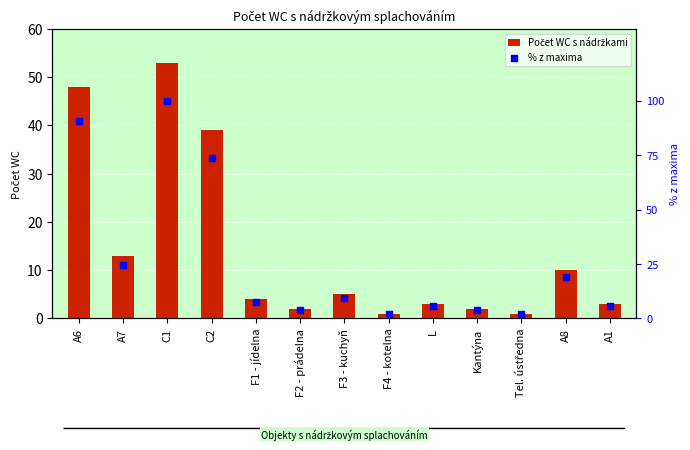

At how many categories does at least one series exceed 29?

3